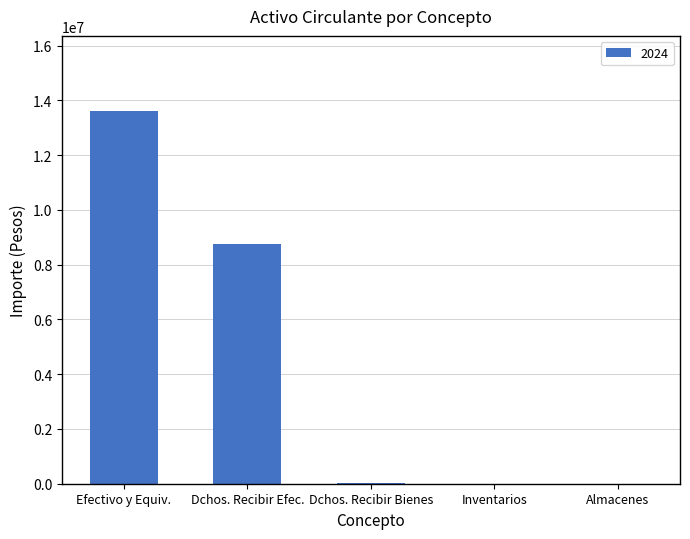

The chart shows a value of 5808153 at Efectivo y Equiv.. True or false?

False